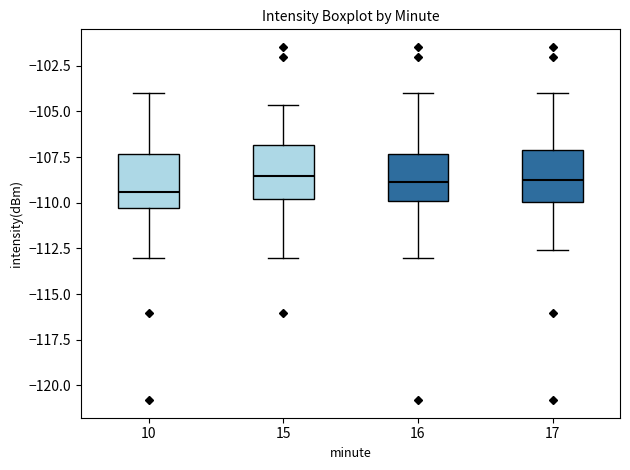

Where is the upper edge of the box at x = 17 on the y-axis? The values are not printed on the chart, so give them approximately, as read against the axis.

-107.0